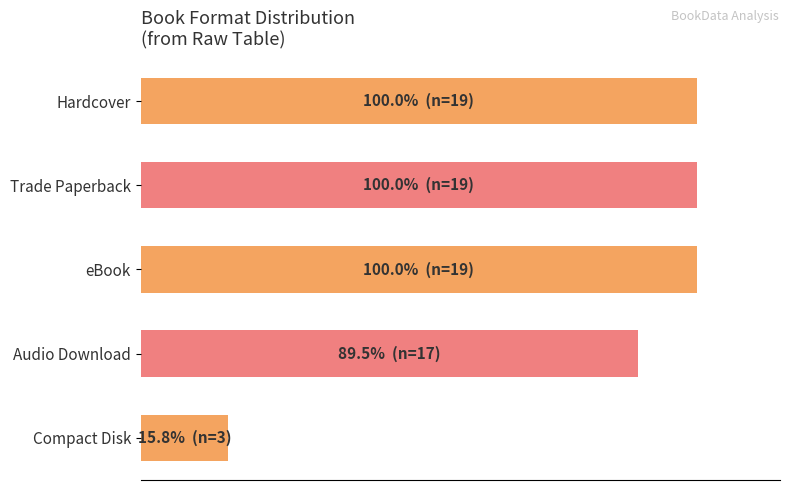

Does the chart contain any negative values?

No